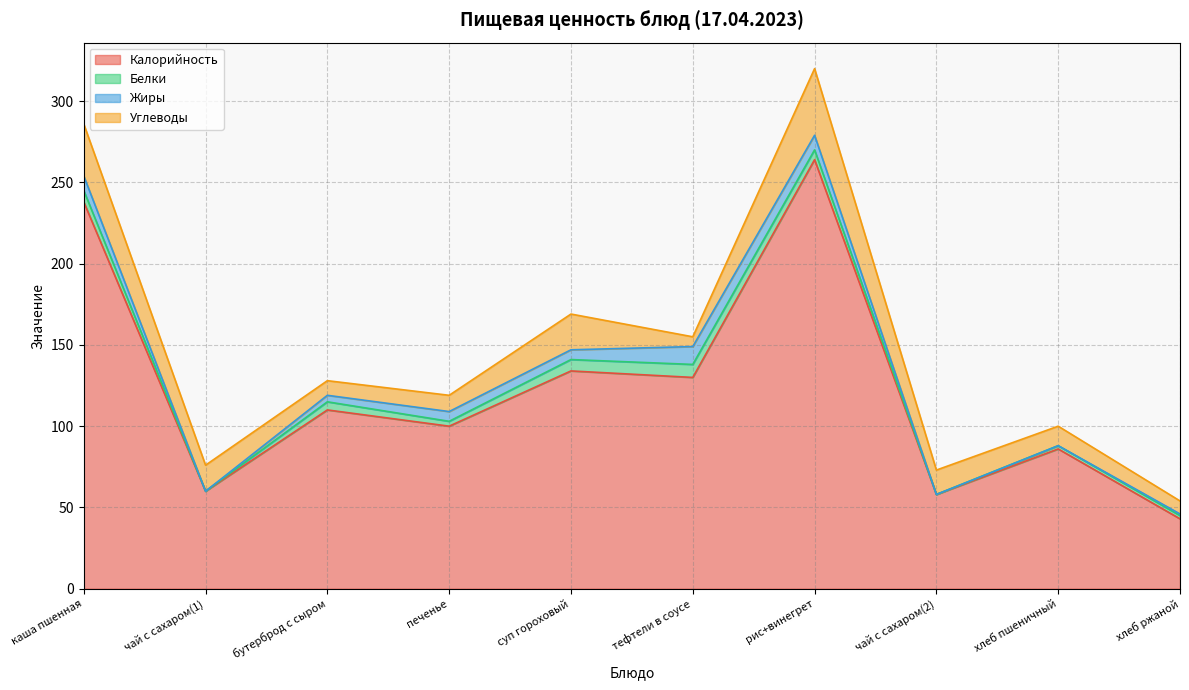

At how many categories does at least one series exceed 51?

9